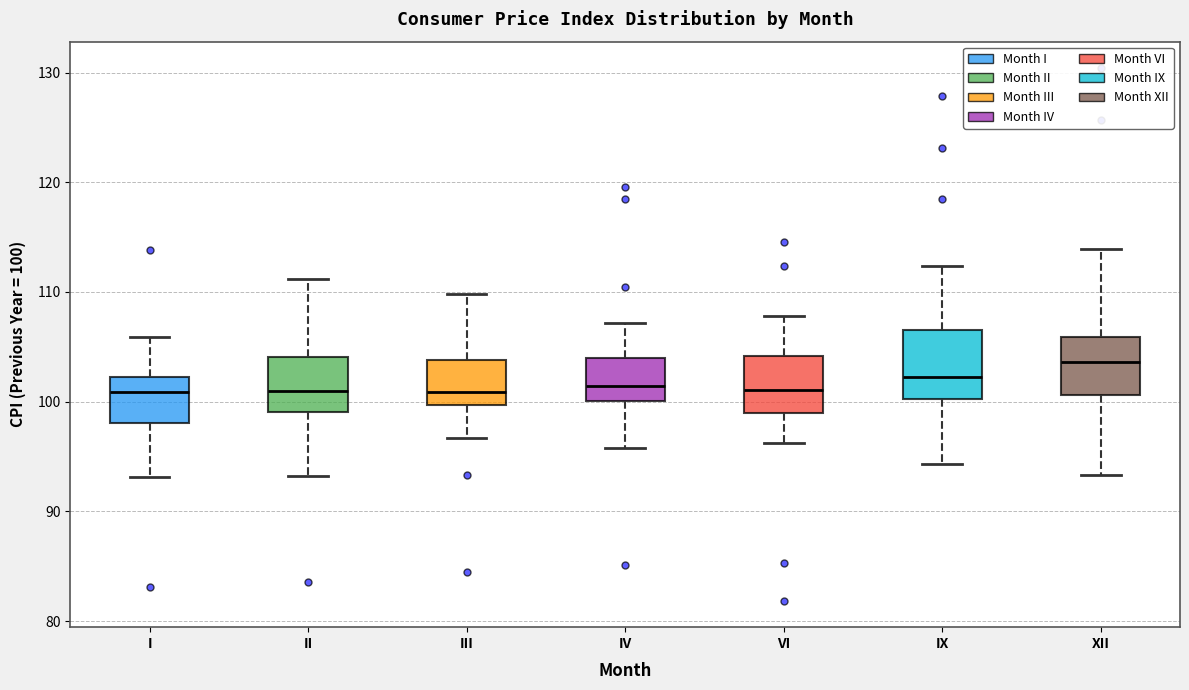

Reading left to right, transcribe this box plot: for each box, give where its median line is, the range the box spans, and where its two whiskers end, as read against the y-axis. The values are not printed on the chart, so give them approximately, as read against the axis.

I: median 101, box 98 to 102, whiskers 93 to 106
II: median 101, box 99 to 104, whiskers 93 to 111
III: median 101, box 100 to 104, whiskers 97 to 110
IV: median 101, box 100 to 104, whiskers 96 to 107
VI: median 101, box 99 to 104, whiskers 96 to 108
IX: median 102, box 100 to 107, whiskers 94 to 112
XII: median 104, box 101 to 106, whiskers 93 to 114